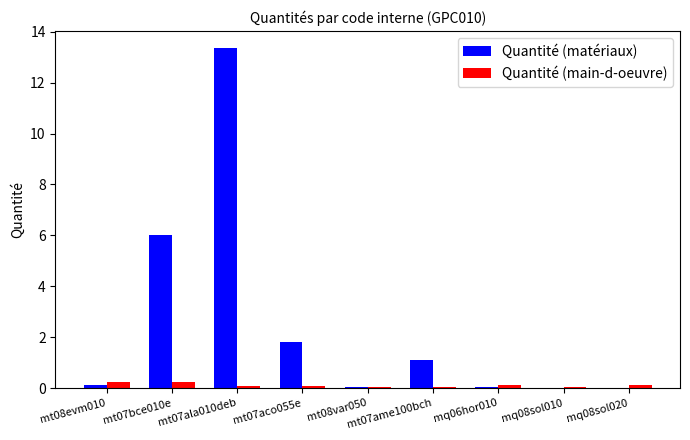

Between mt08evm010 and mt07ala010deb, which series saw the biggest shift?

Quantité (matériaux)